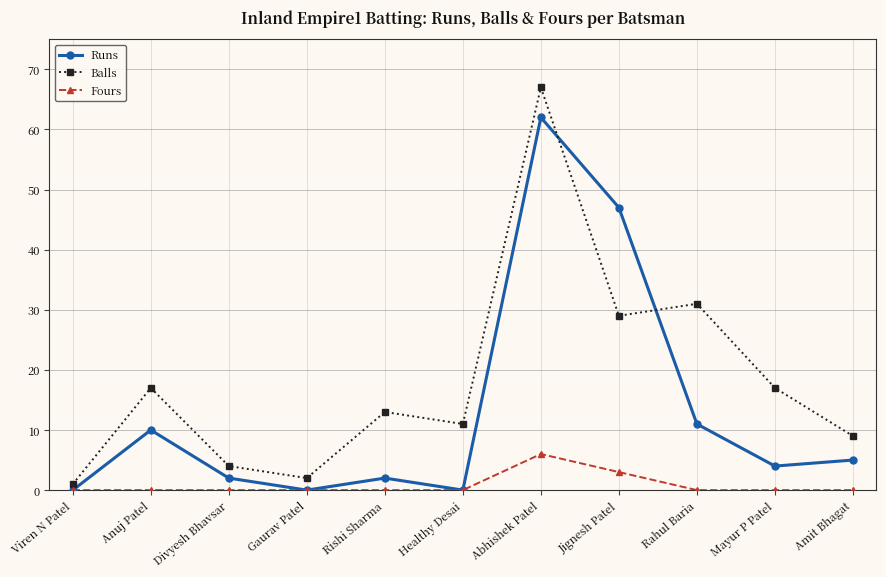

Which series has the largest total across all categories?

Balls